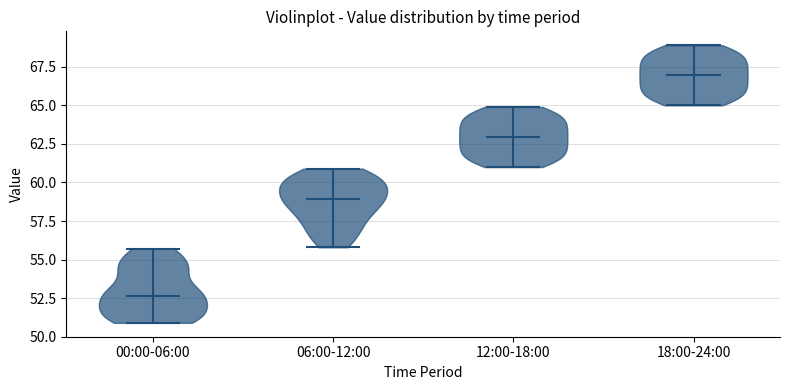

Reading left to right, read every violin against the y-axis: where its median line is, and the lowest and highest points it reaches. The values are not printed on the chart, so give them approximately, as read against the axis.

00:00-06:00: median line 52.5, lowest point 51.0, highest point 55.5
06:00-12:00: median line 59.0, lowest point 56.0, highest point 61.0
12:00-18:00: median line 63.0, lowest point 61.0, highest point 65.0
18:00-24:00: median line 67.0, lowest point 65.0, highest point 69.0